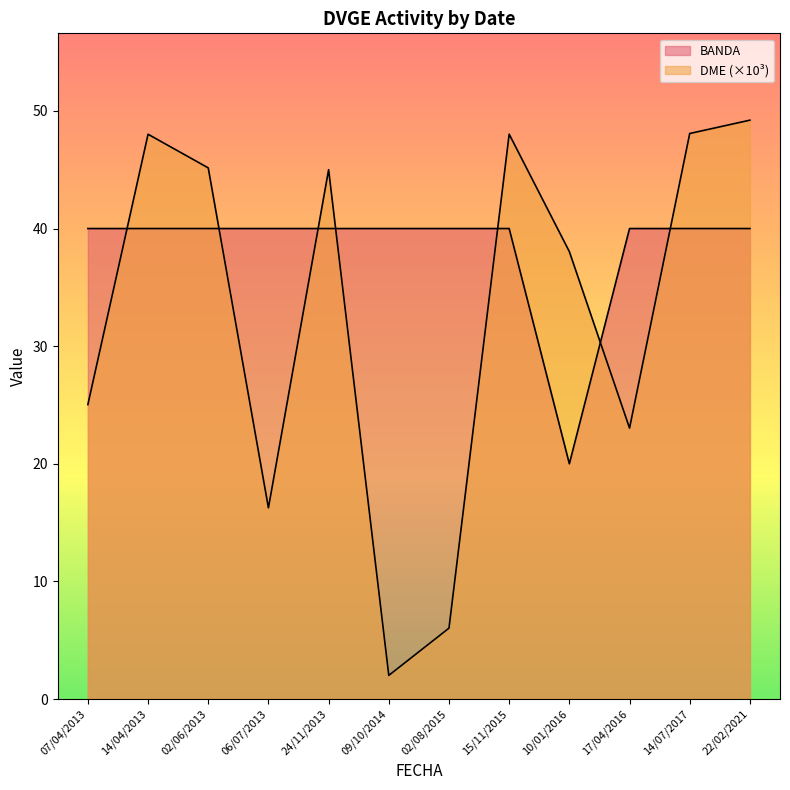

What is the difference between the maximum and minimum values?

20